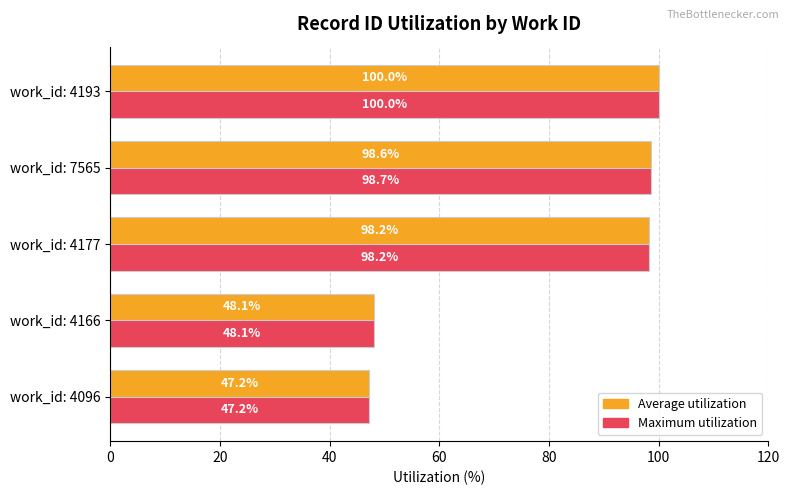

Where is Average utilization nearest to the value 73?

work_id: 4166